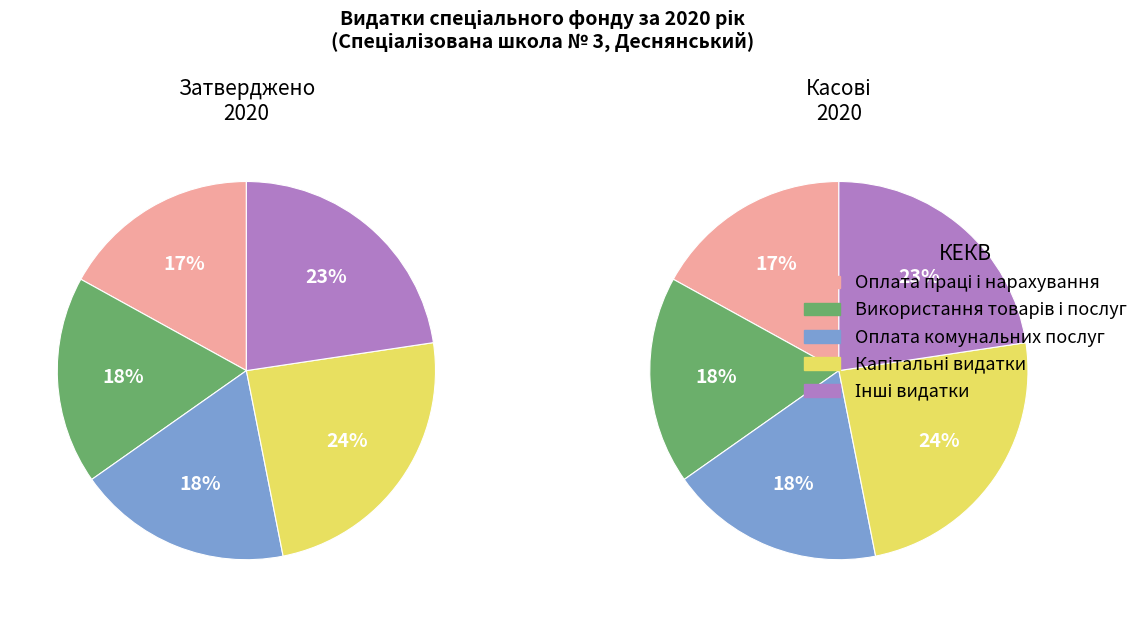

Does Оплата праці і нарахування account for over 50% of the chart?

No